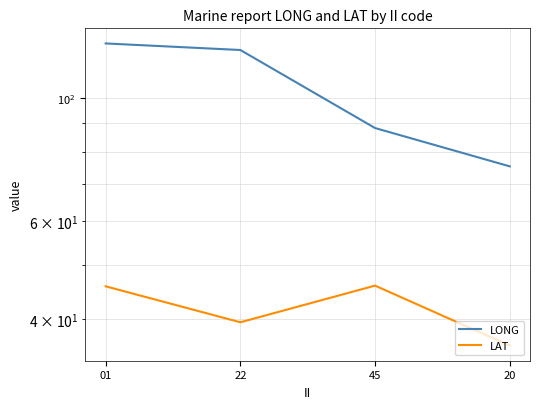

Is it true that LAT equals 57.1 at 22?

False